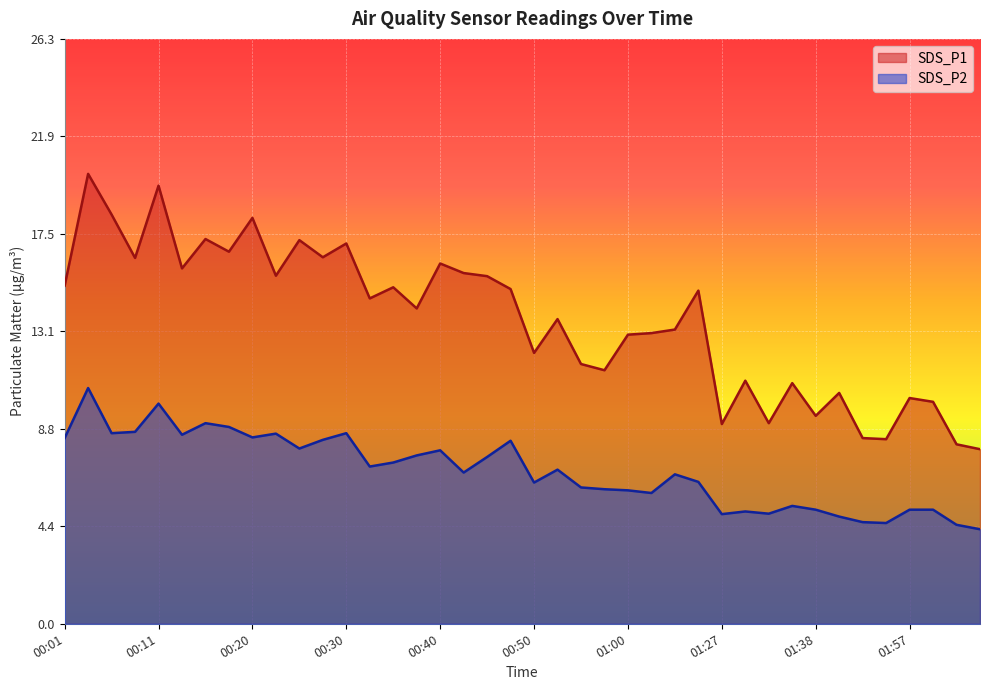

True or false: SDS_P2 and SDS_P1 cross at least once.

False